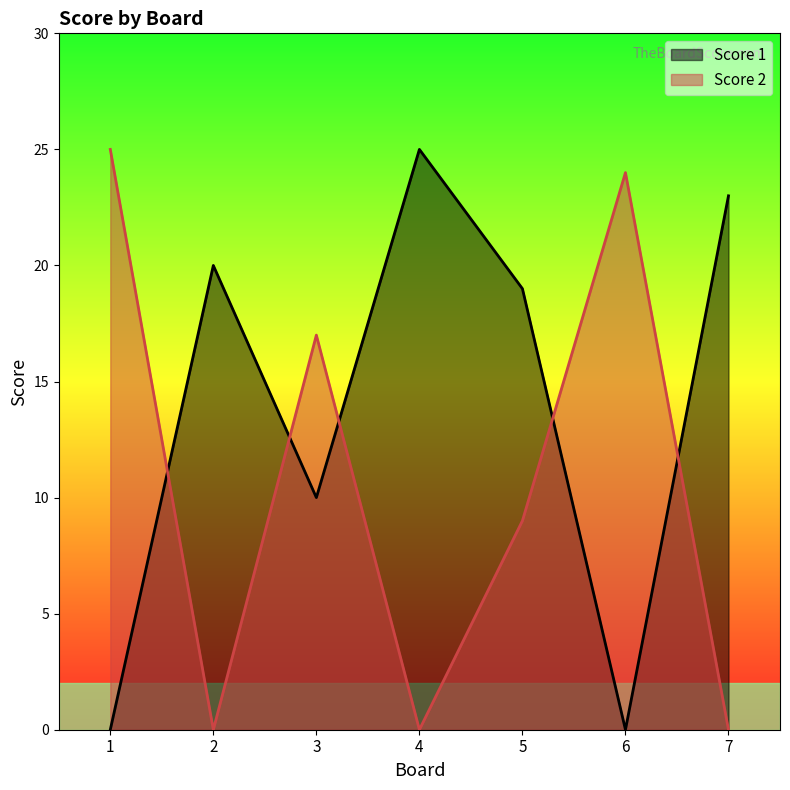

How many interior local peaks does the Score 1 series have?

2